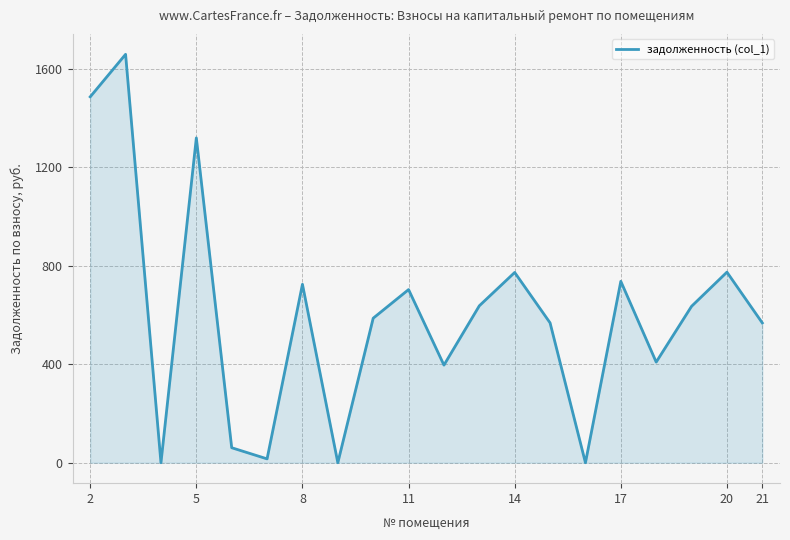

What is the difference between the maximum and minimum values?

1658.1